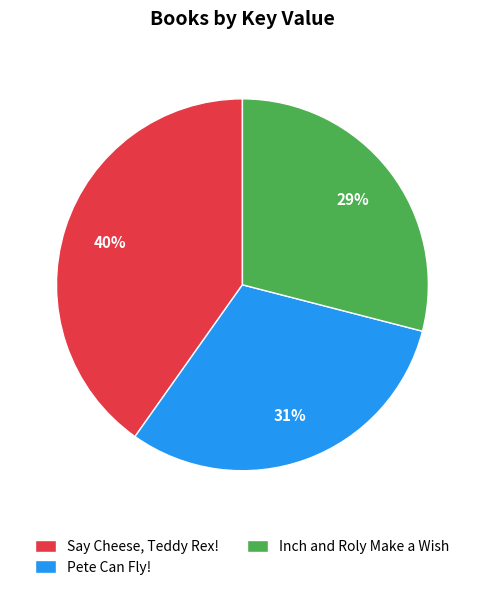

Combined, do Inch and Roly Make a Wish and Say Cheese, Teddy Rex! account for over 50%?

Yes